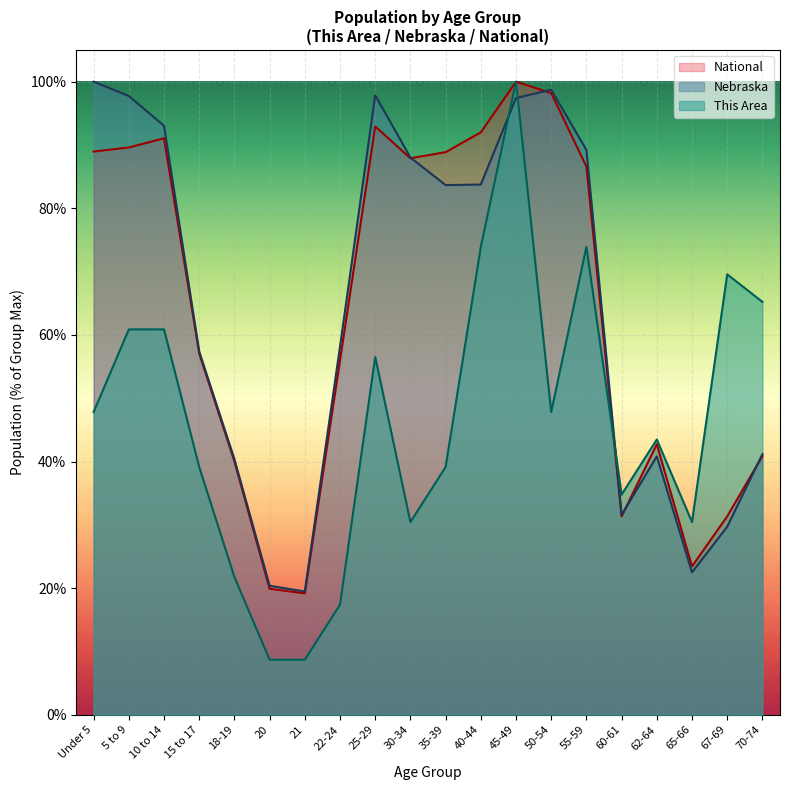

Which has a higher value, Under 5 or 25-29?

25-29